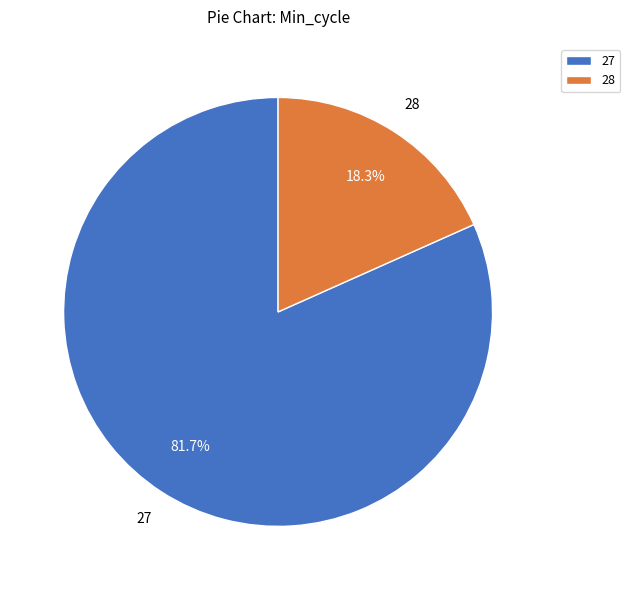

To the nearest percent, what portion does 27 represent?

82%